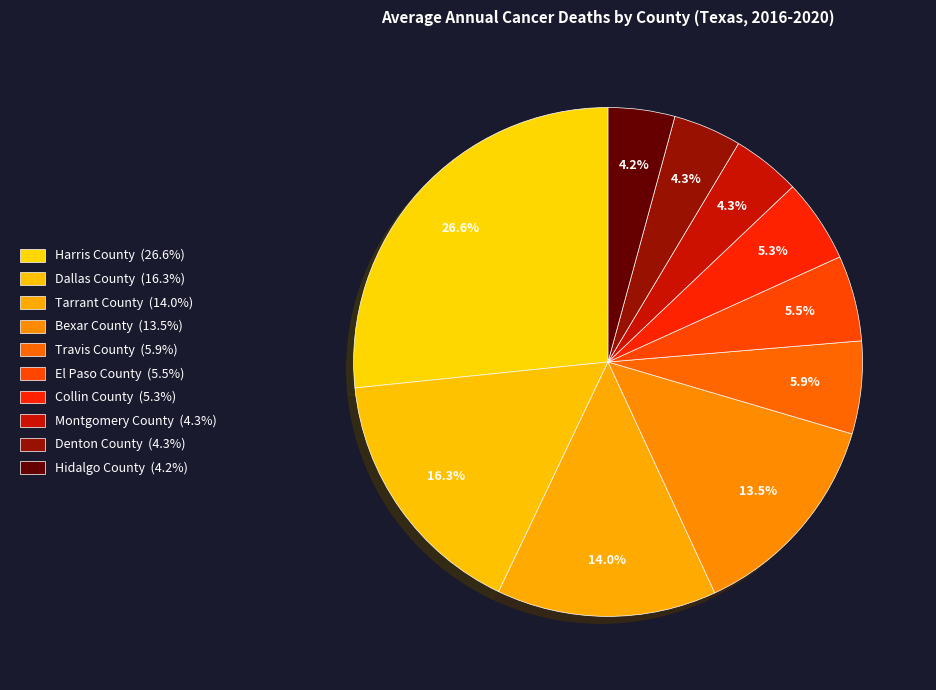

Does any single category account for the majority?

No